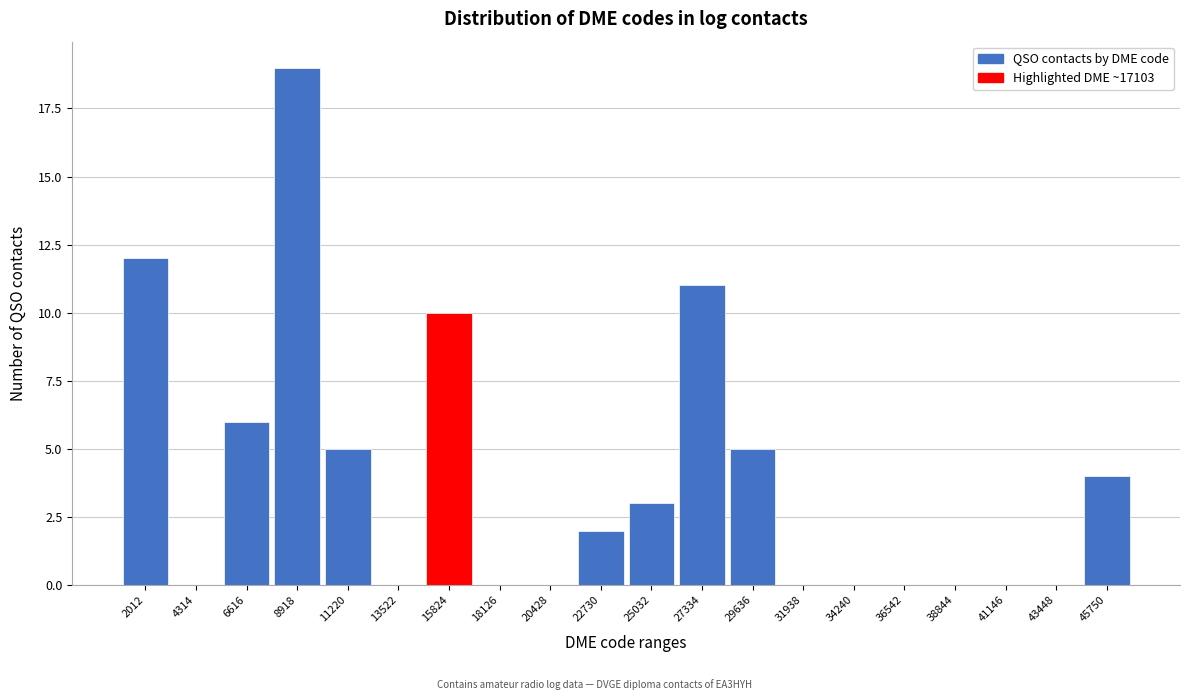

Reading left to right, what are all the values shown in this chart?

2012=12	4314=0	6616=6	8918=19	11220=5	13522=0	15824=10	18126=0	20428=0	22730=2	25032=3	27334=11	29636=5	31938=0	34240=0	36542=0	38844=0	41146=0	43448=0	45750=4